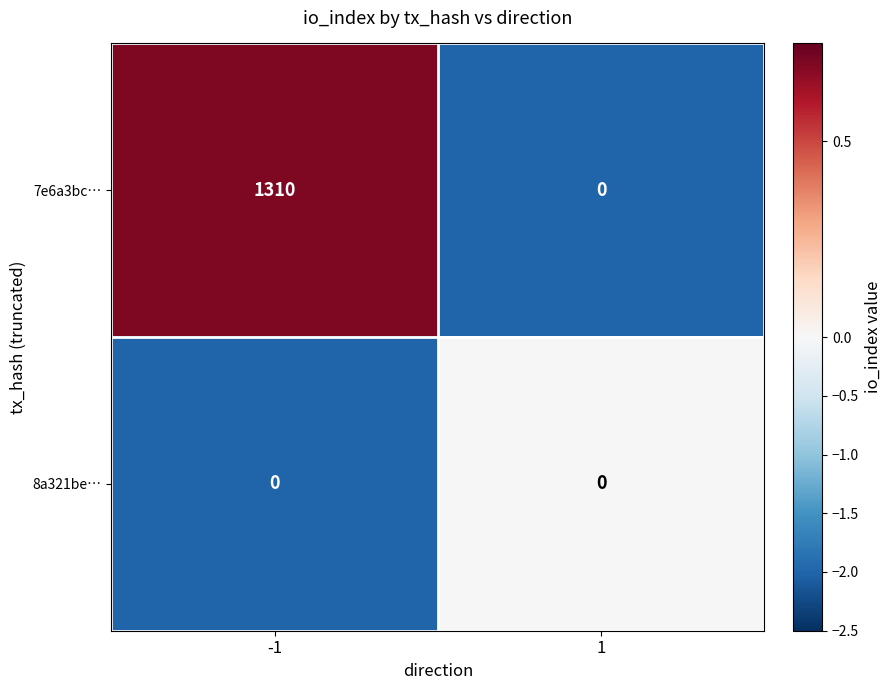

What is the difference between the 7e6a3bc… values at -1 and 1?

1310